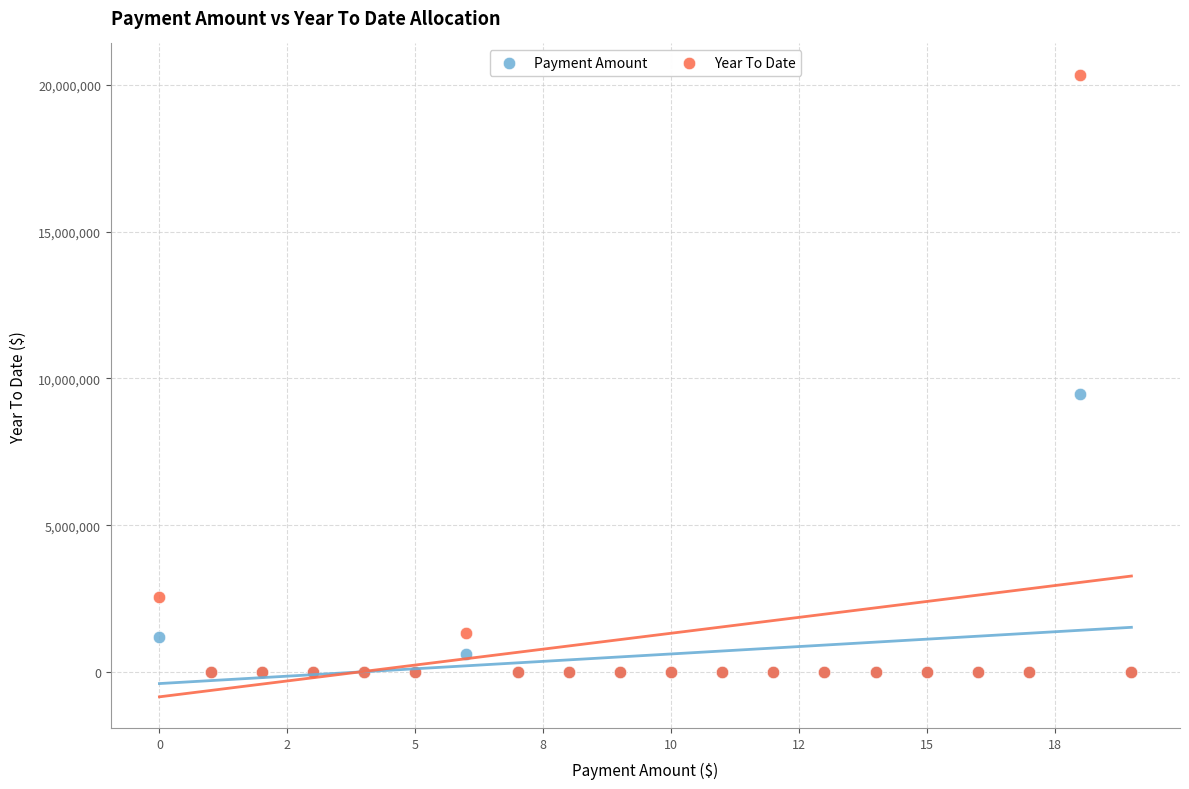

In the Payment Amount series, what Y value is closest to 4738657?

1192475.1